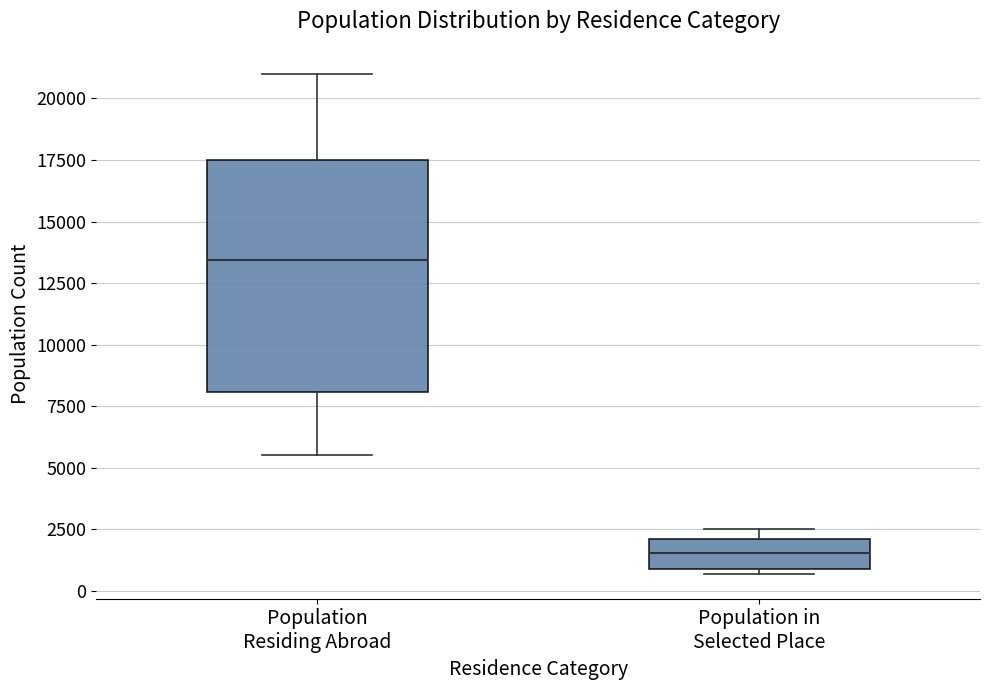

Which box has the highest median line?

Population Residing Abroad